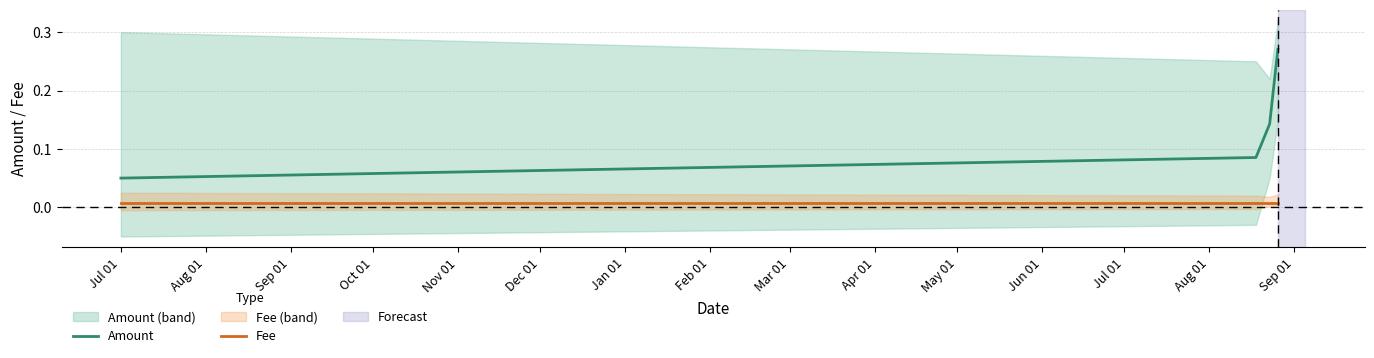

True or false: Fee and Amount intersect in this chart.

False